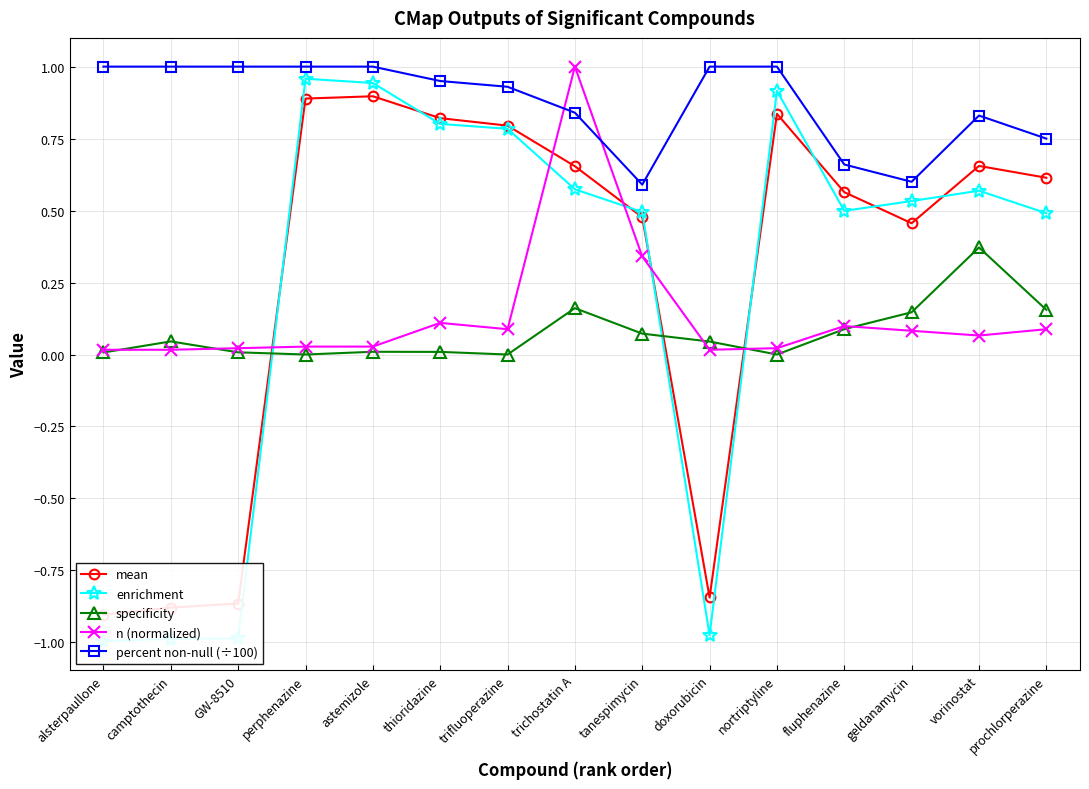

At thioridazine, list the series in order from smallest to largest.

specificity, n (normalized), enrichment, mean, percent non-null (÷100)